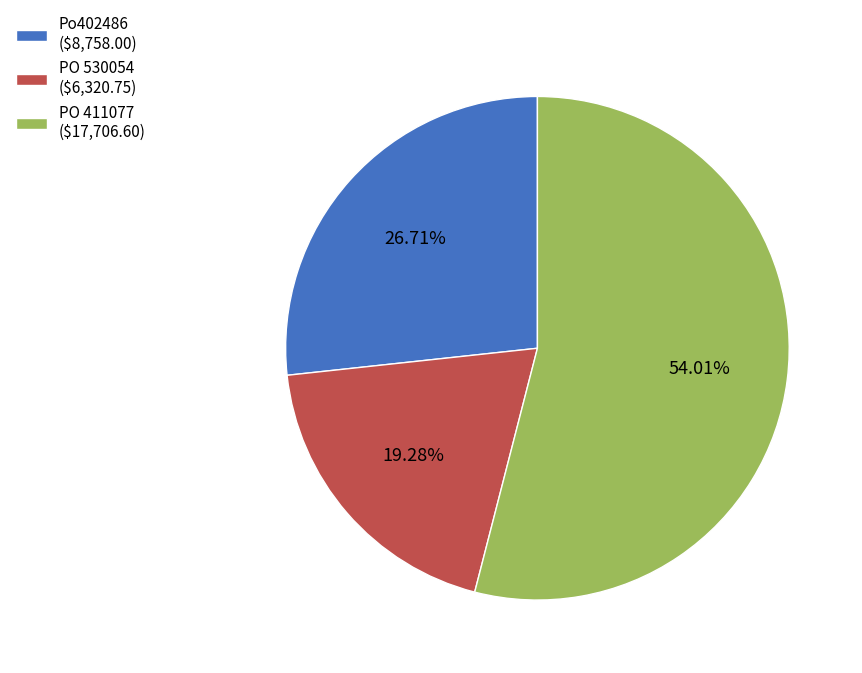

What is the largest slice in the pie chart?

PO 411077